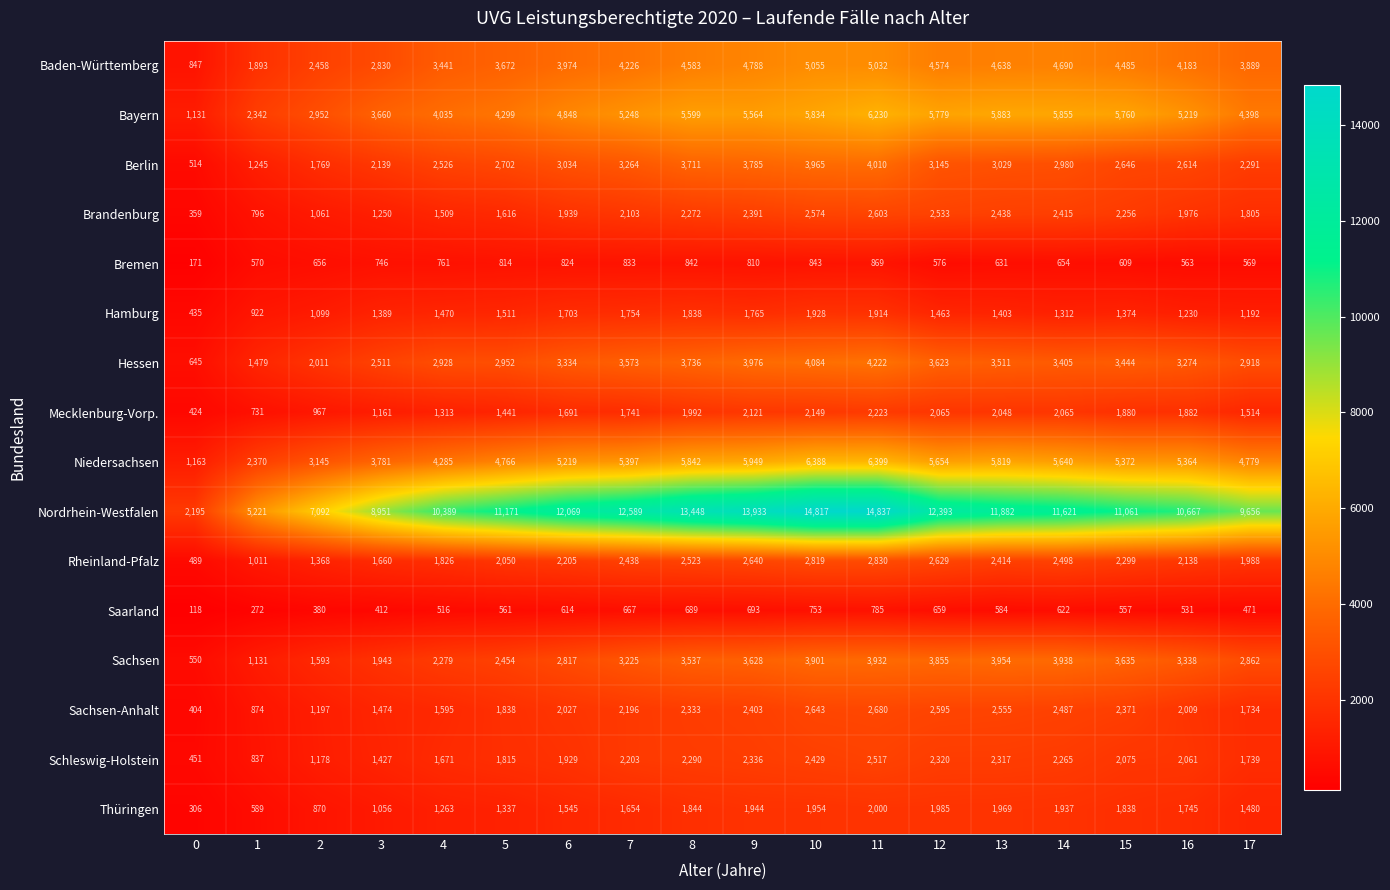

Which series changed the most between 11 and 12?

Nordrhein-Westfalen